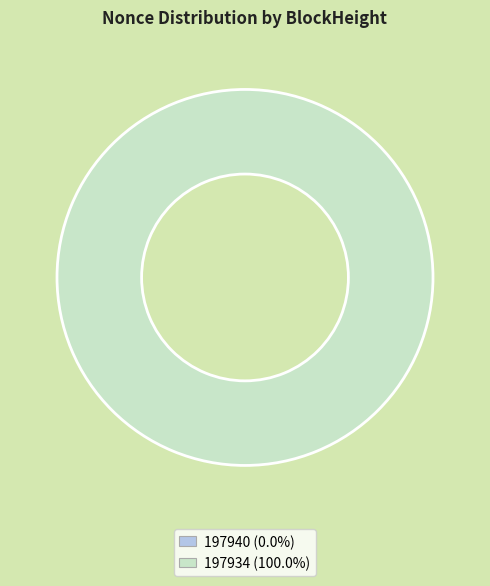

To the nearest percent, what percentage of the pie is 197934?

100%